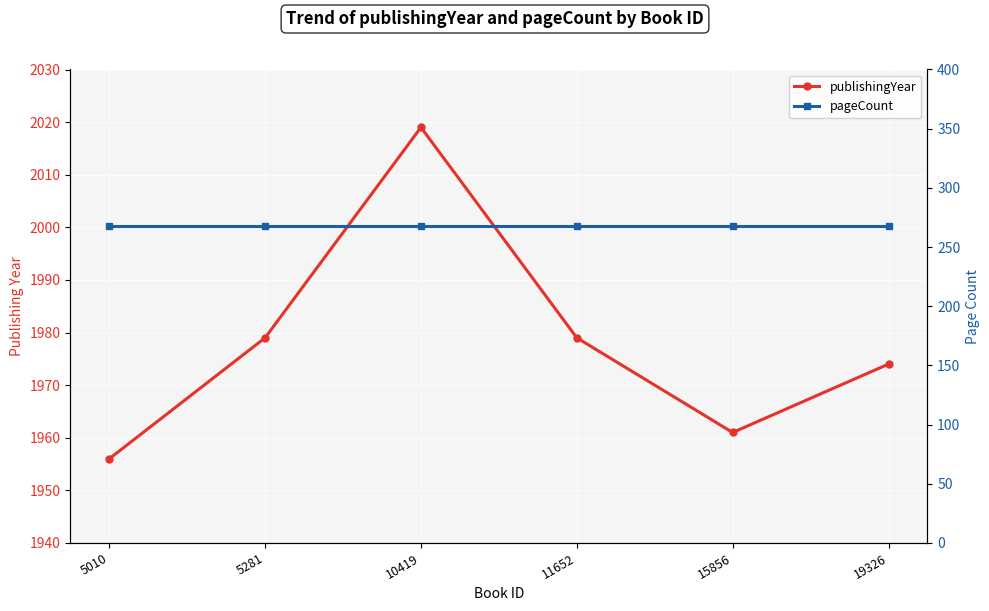

The publishingYear series shows 3093 at 19326. True or false?

False